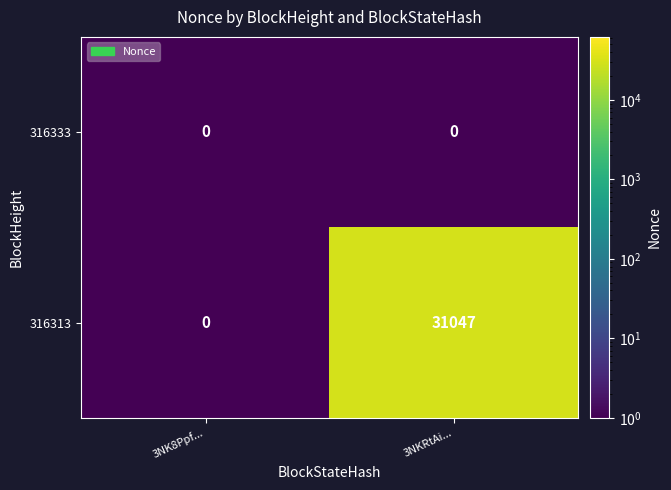

At how many categories does at least one series exceed 25917?

1